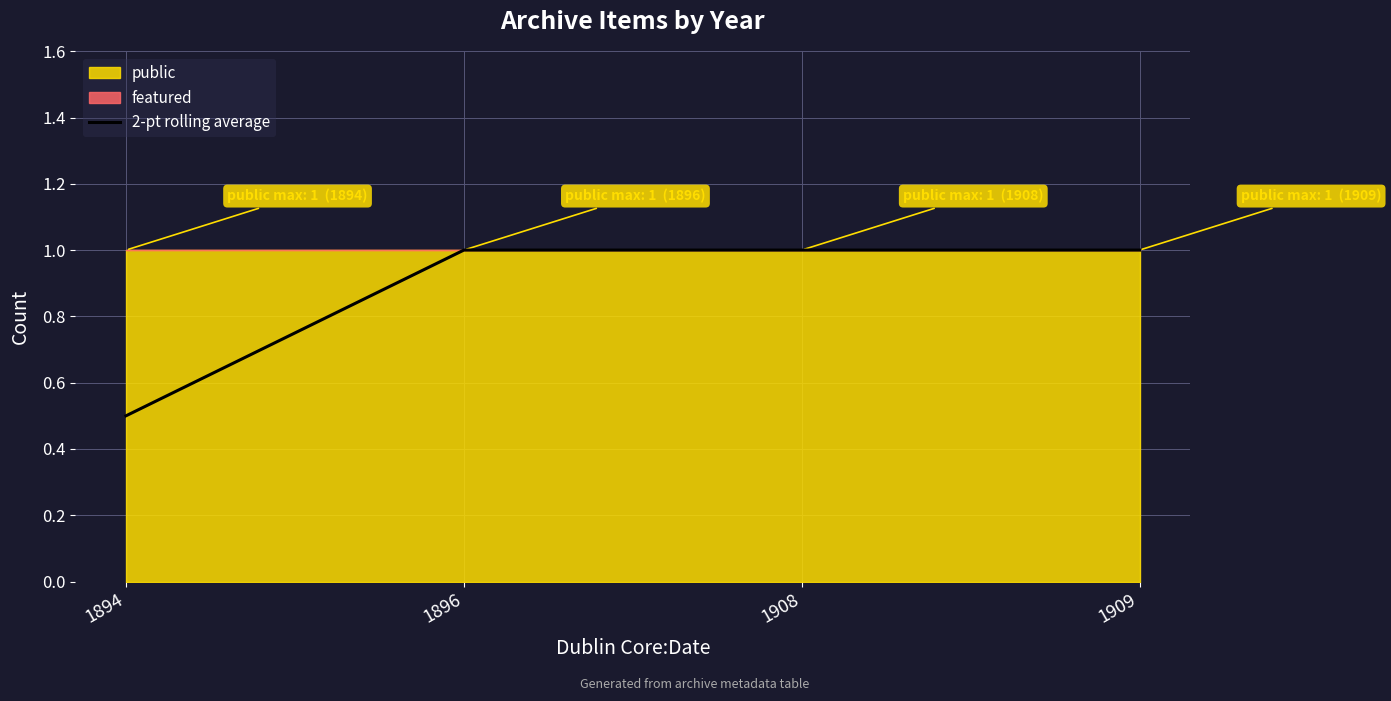

What is the greatest value displayed?

1.0